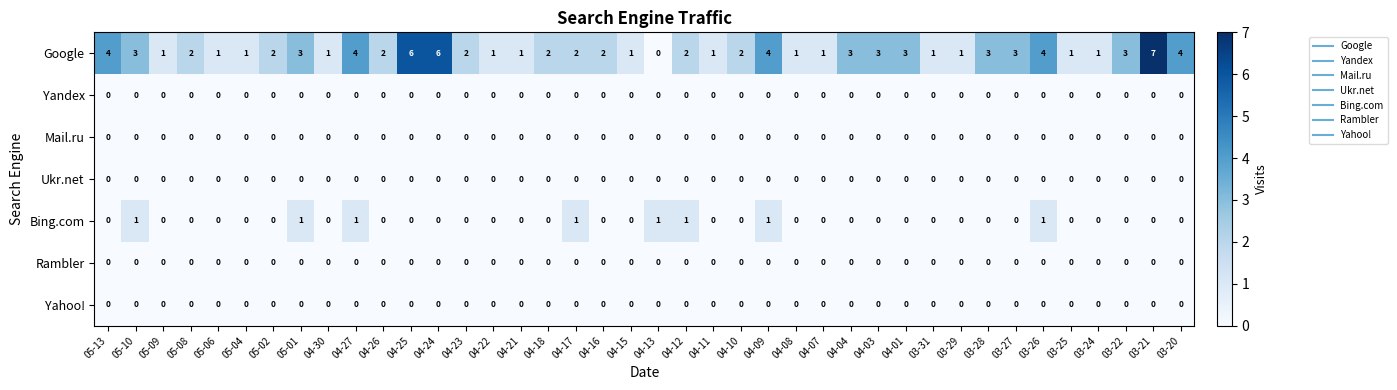

Which series changed the most between 04-08 and 03-22?

Google